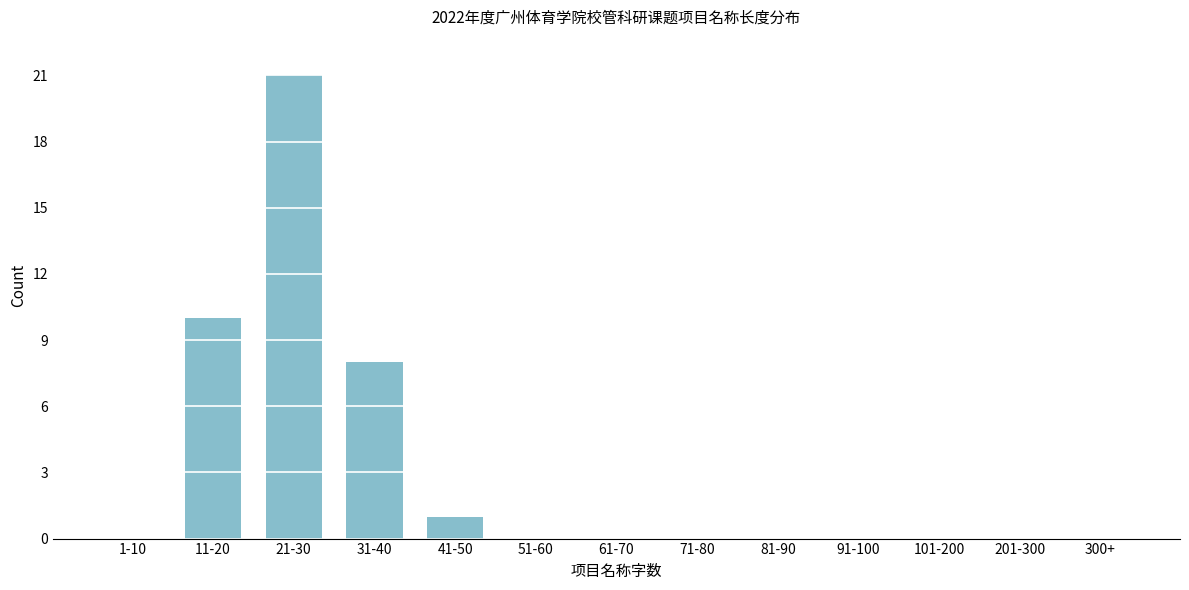

Reading left to right, extract all data points from this chart.

1-10=0	11-20=10	21-30=21	31-40=8	41-50=1	51-60=0	61-70=0	71-80=0	81-90=0	91-100=0	101-200=0	201-300=0	300+=0